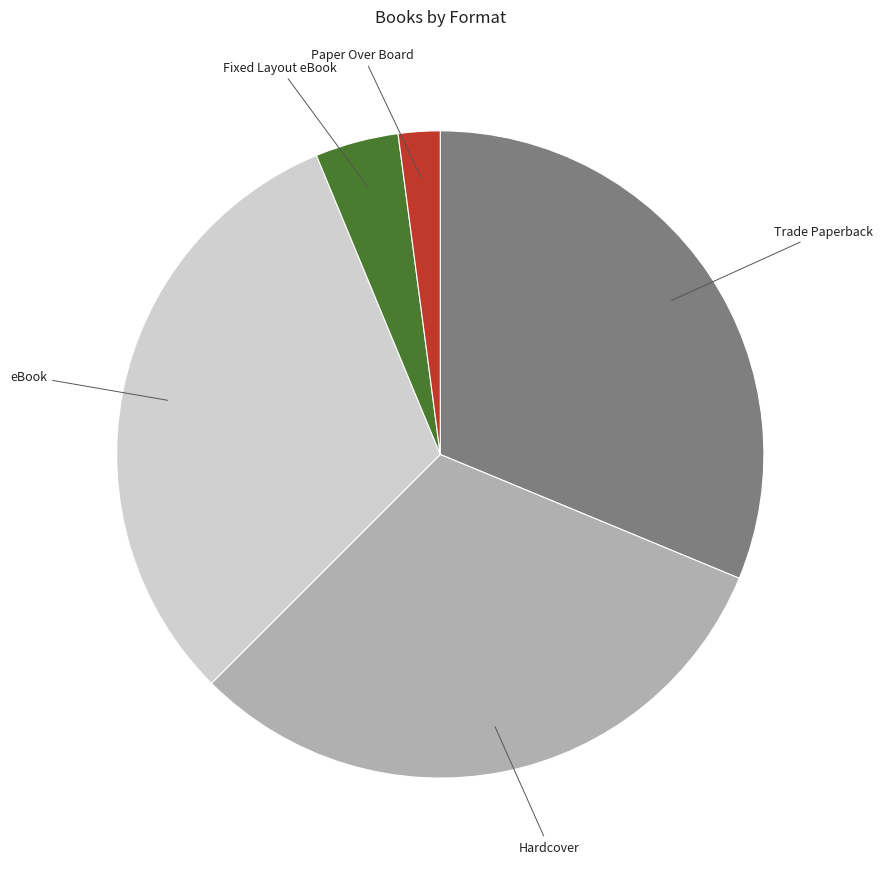

Is there any slice that represents more than half of the pie?

No